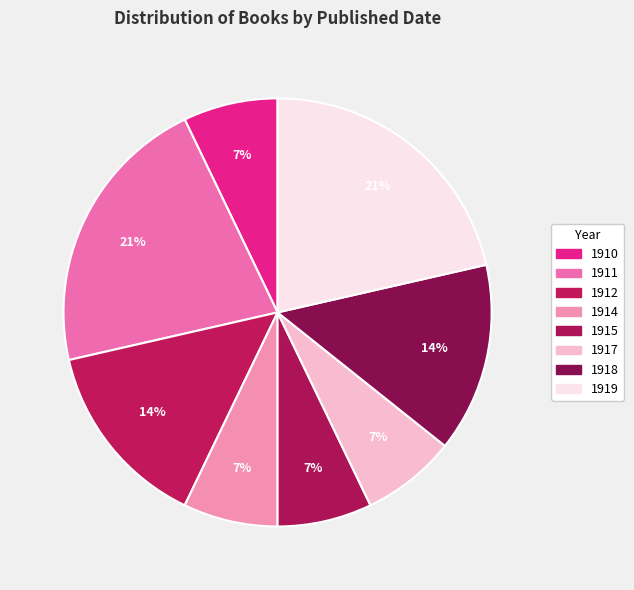

What is the change in value from 1911 to 1912?

-1